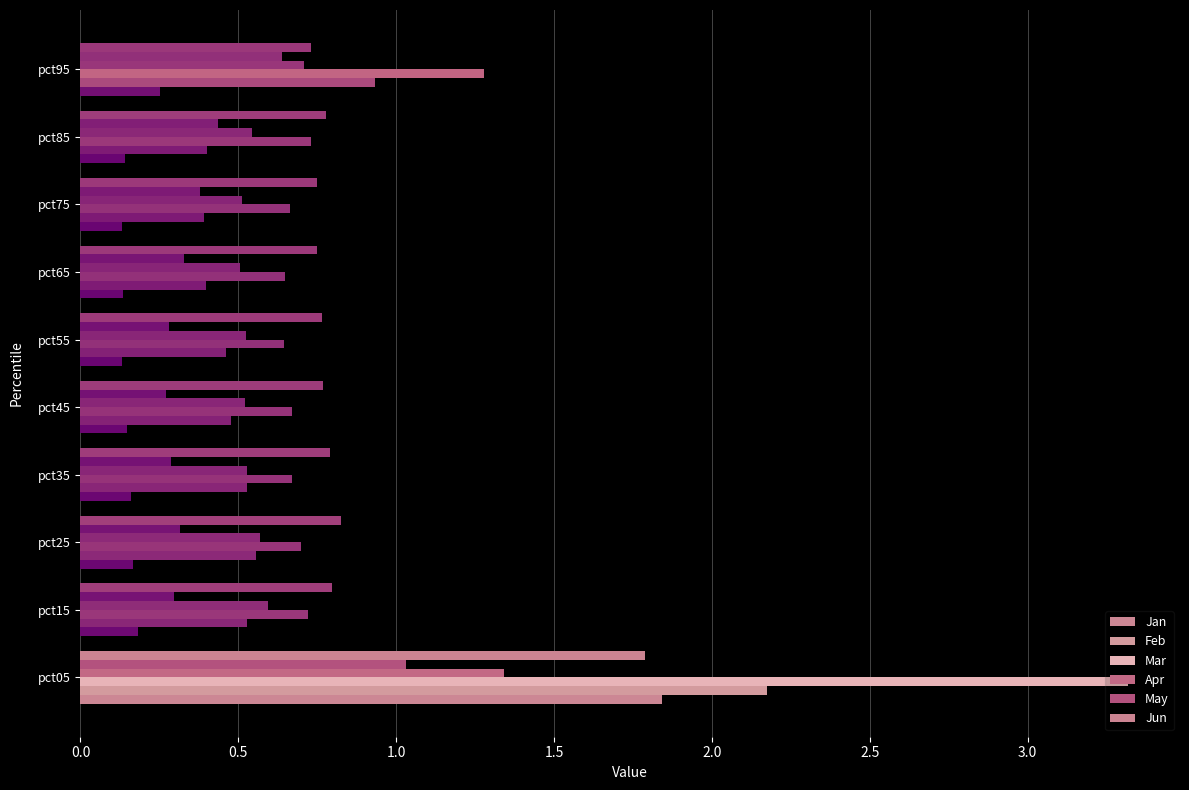

How many distinct data groups are displayed?

6